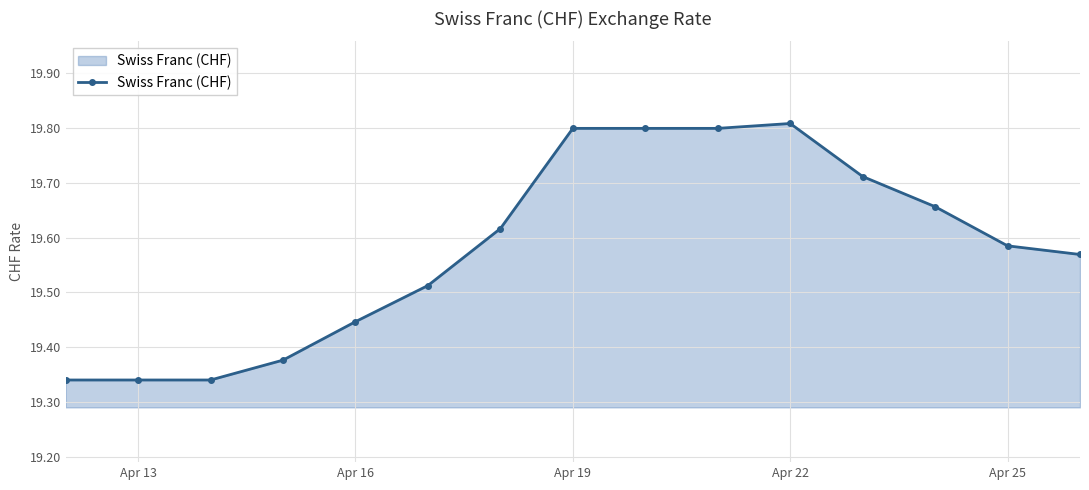

What is the difference between the second highest and minimum values?

0.5